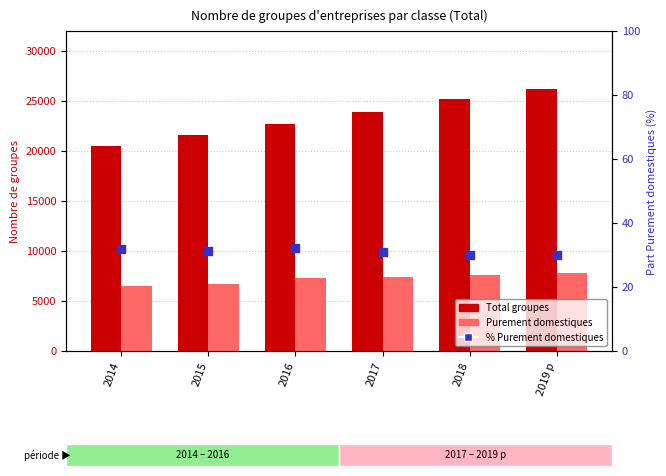

At which category is the sum across all series the highest?

2019 p